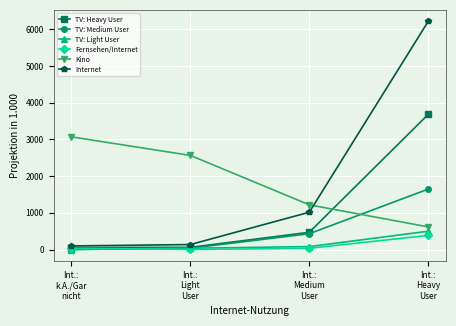

Where does the Kino series first go above 2565?

Int.:
k.A./Gar
nicht